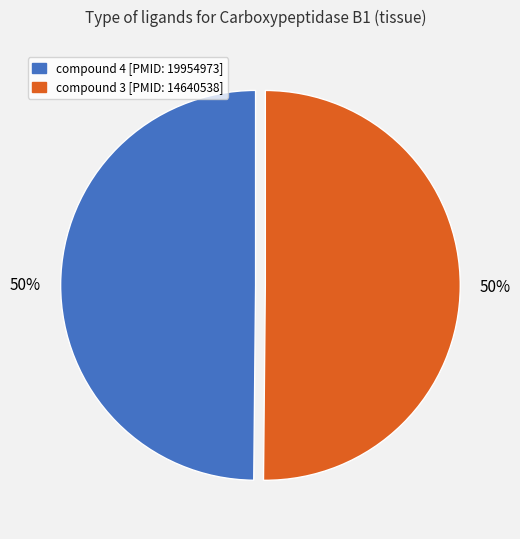

To the nearest percent, what percentage of the pie is compound 3 [PMID: 14640538]?

50%